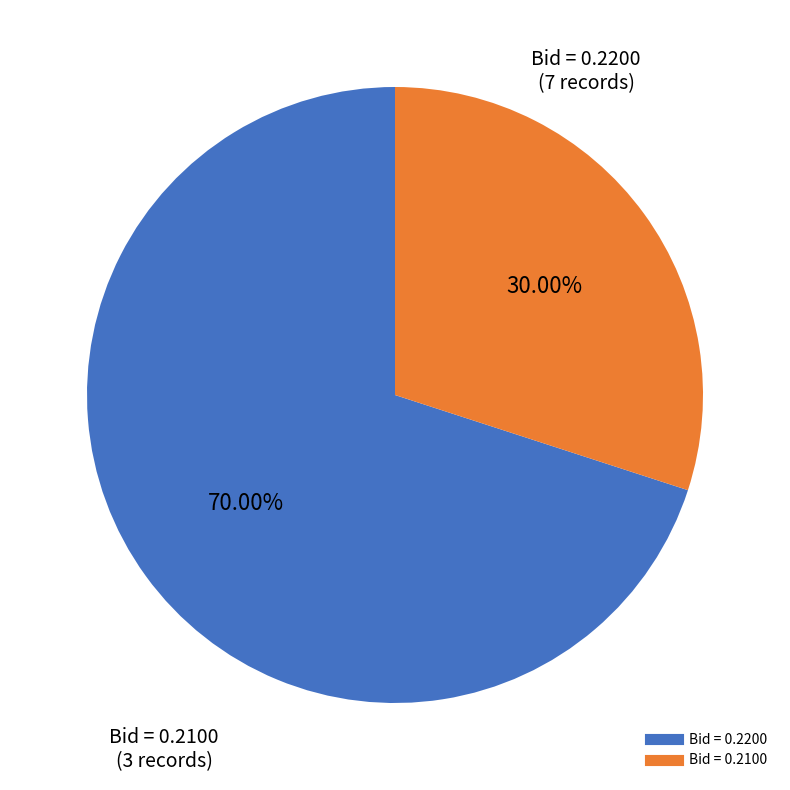

Is there a majority slice in this chart?

Yes